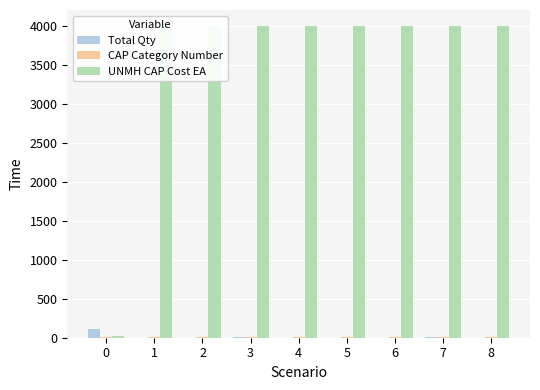

True or false: UNMH CAP Cost EA has a value of 2253 at 7.

False